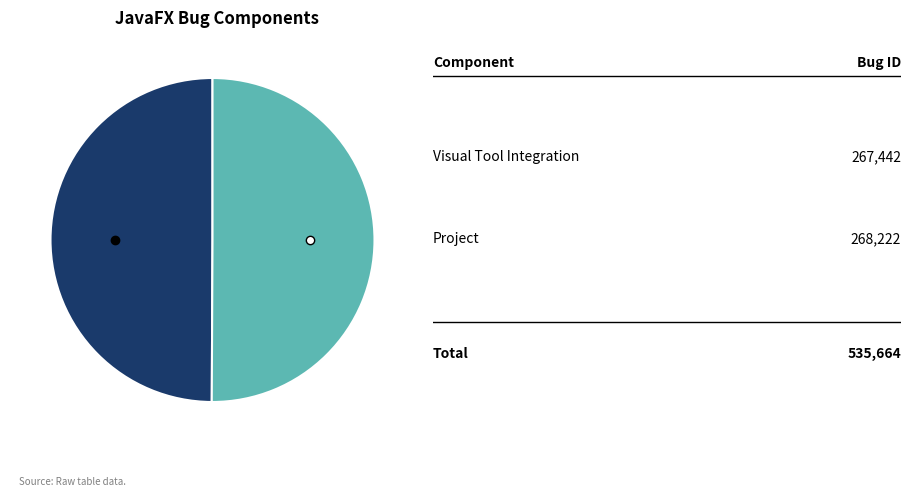

Is there any slice that represents more than half of the pie?

Yes